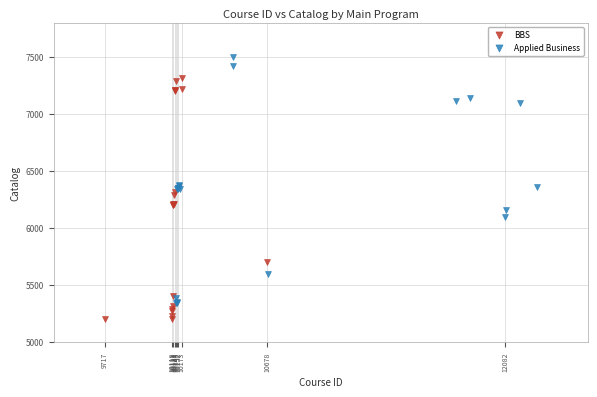

What are all the series names shown in the legend?

BBS, Applied Business